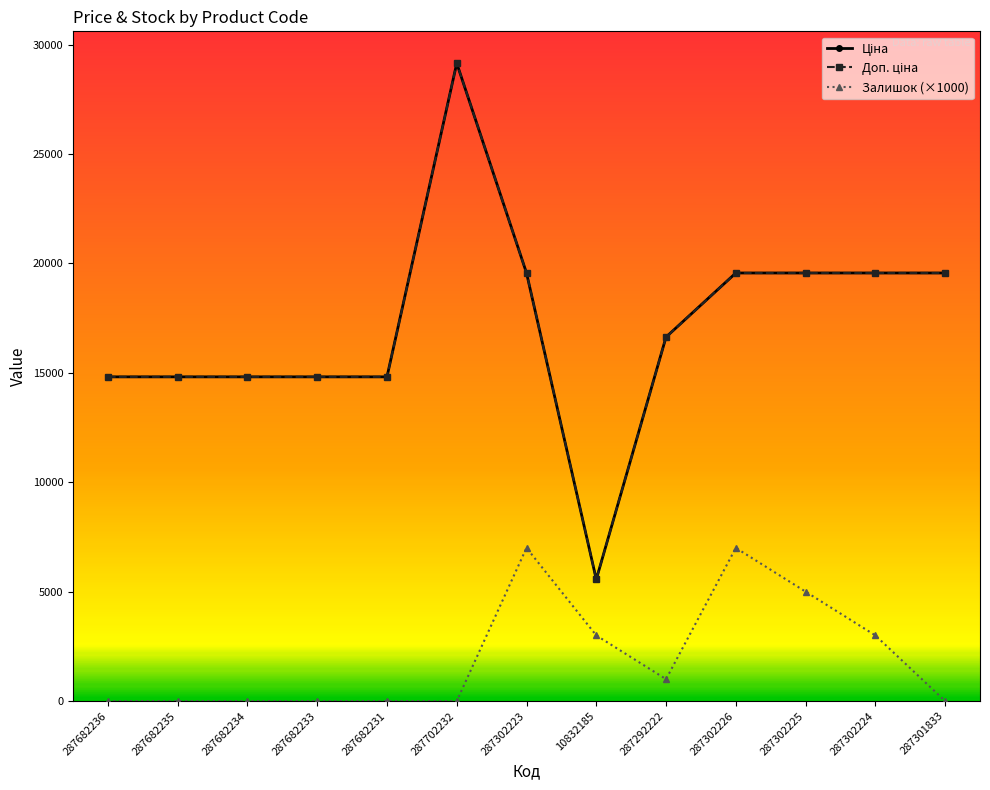

The value of Ціна at 287682236 is 14817.6. True or false?

True